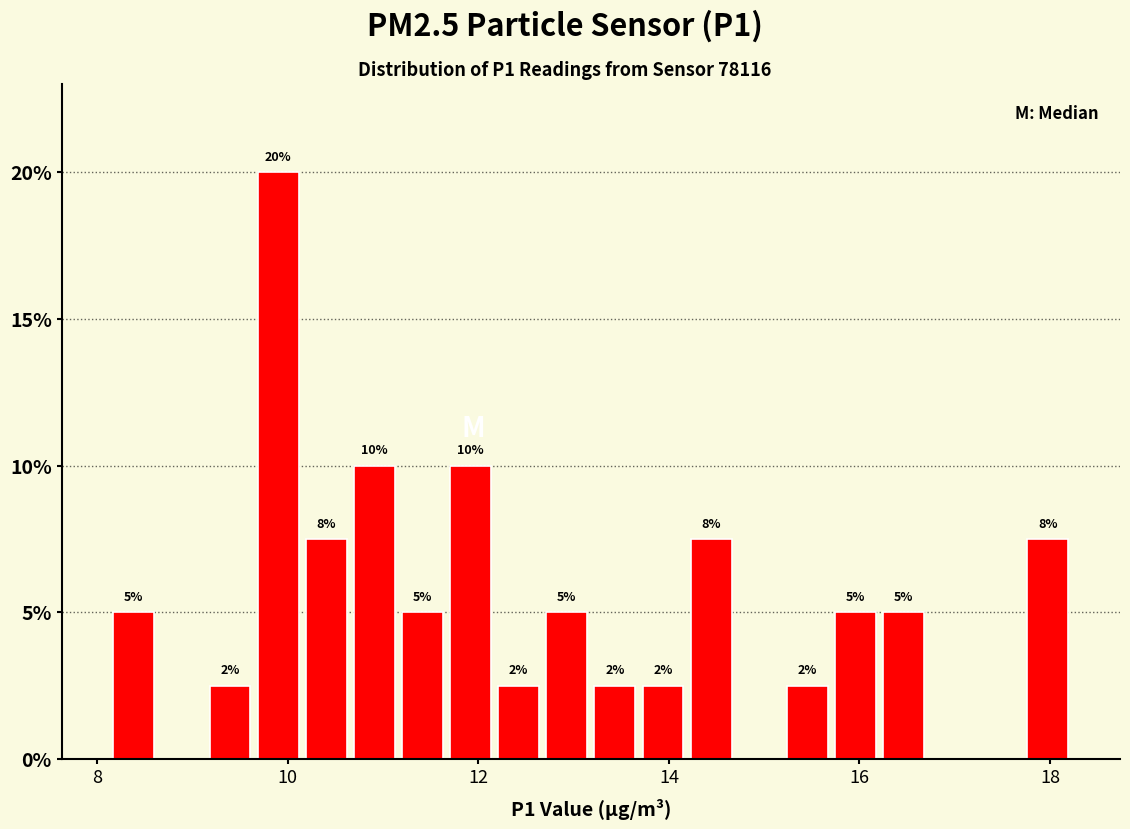

Read against the x-axis, roughly where is the centre of the tallest bar?

9.8